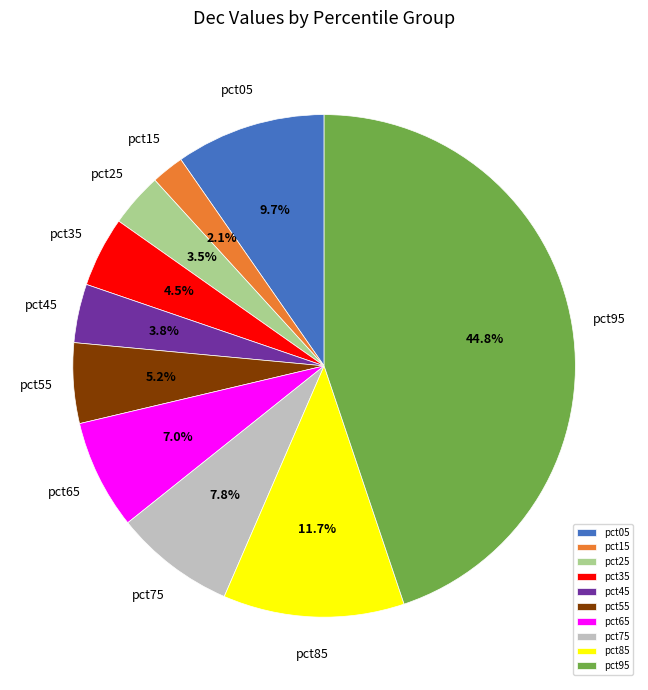

What portion of the pie excludes pct65?

93.0%